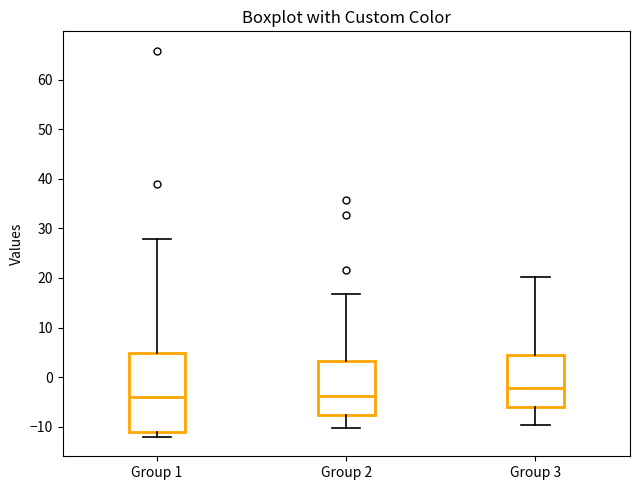

Which box is the tallest, from its lower edge to its upper edge?

Group 1